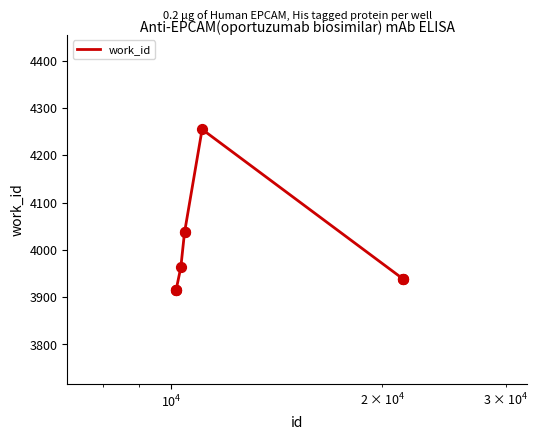

What is the difference between the maximum and minimum values?

339